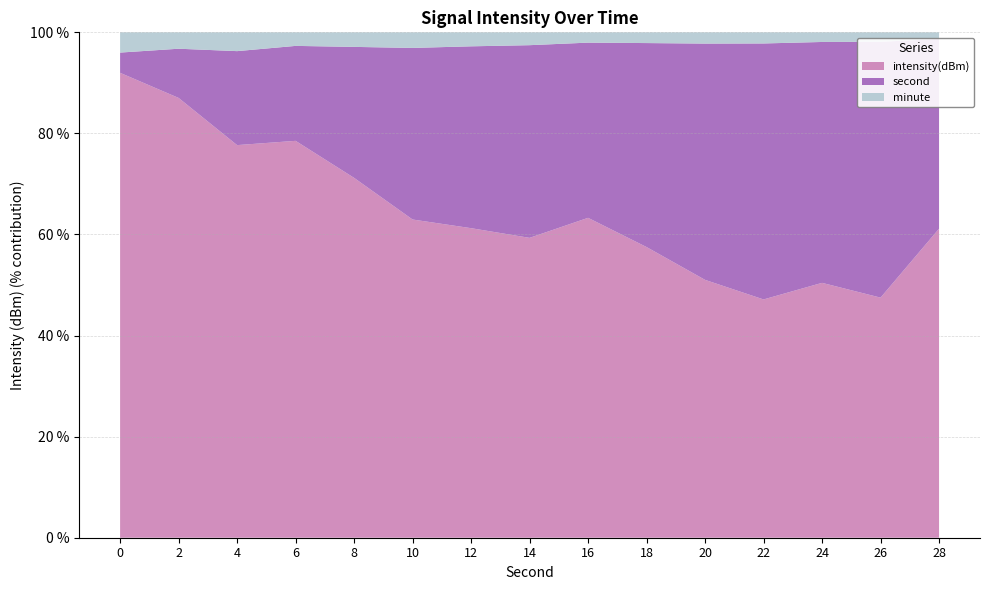

Reading right to left, transcribe all the data shown in this chart.

intensity(dBm): 28=-147.2	26=-125.3	24=-126.5	22=-121.4	20=-122.9	18=-127.1	16=-131.0	14=-123.3	12=-122.1	10=-120.4	8=-124.7	6=-129.3	4=-120.9	2=-126.8	0=-123.0
second: 28=28.0	26=26.0	24=24.0	22=22.0	20=20.0	18=18.0	16=16.0	14=14.0	12=12.0	10=10.0	8=8.0	6=6.0	4=4.0	2=2.0	0=0.0
minute: 28=0.0	26=0.0	24=0.0	22=0.0	20=0.0	18=0.0	16=0.0	14=0.0	12=0.0	10=0.0	8=0.0	6=0.0	4=0.0	2=0.0	0=0.0